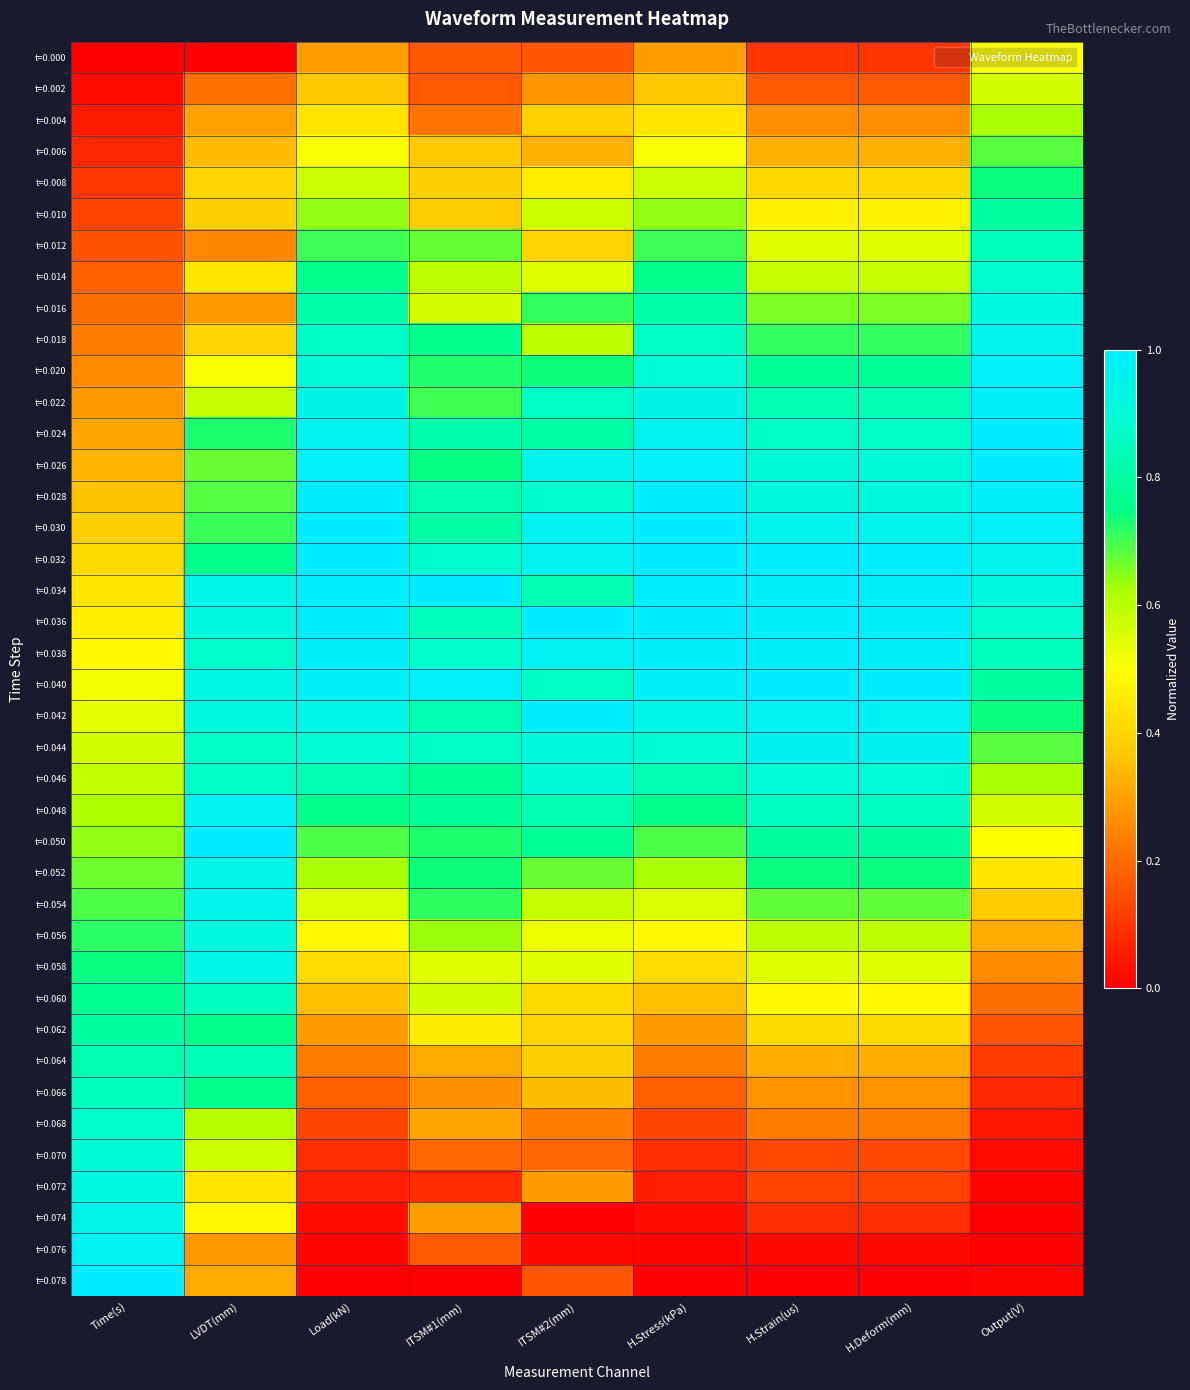

What is the spread (max minus min) of values at H.Deform(mm)?

1.0